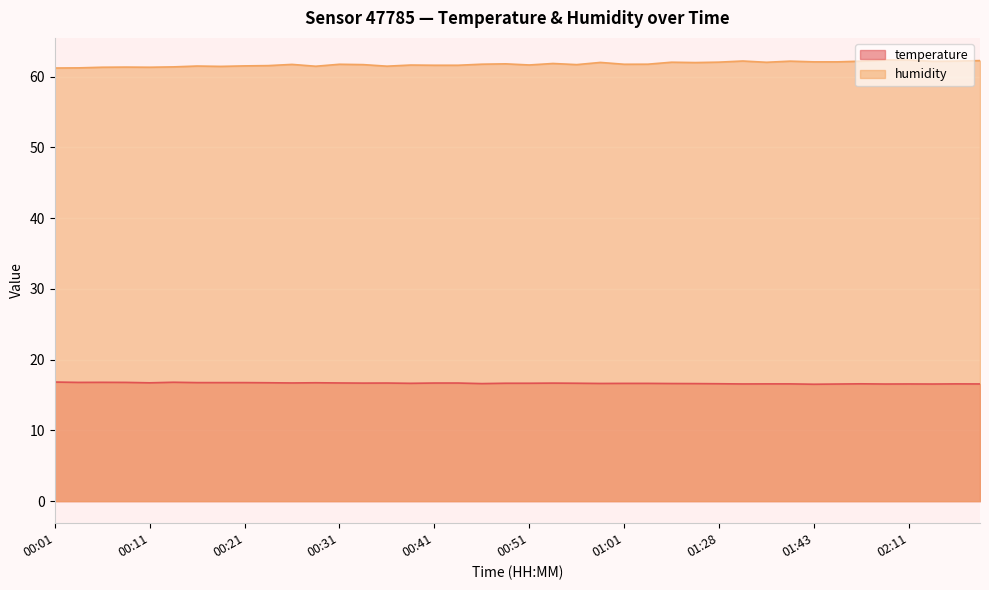

What value does the humidity series have at 00:36?

61.5